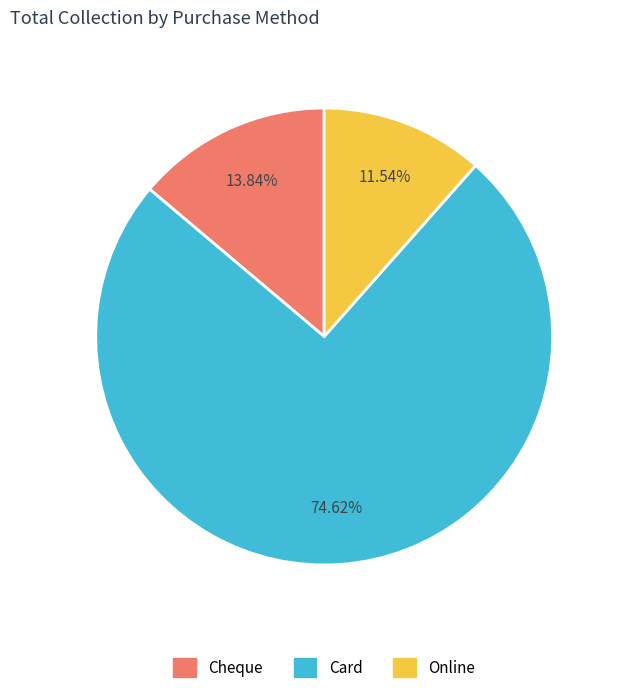

What percentage do Cheque and Online together represent?

25.4%